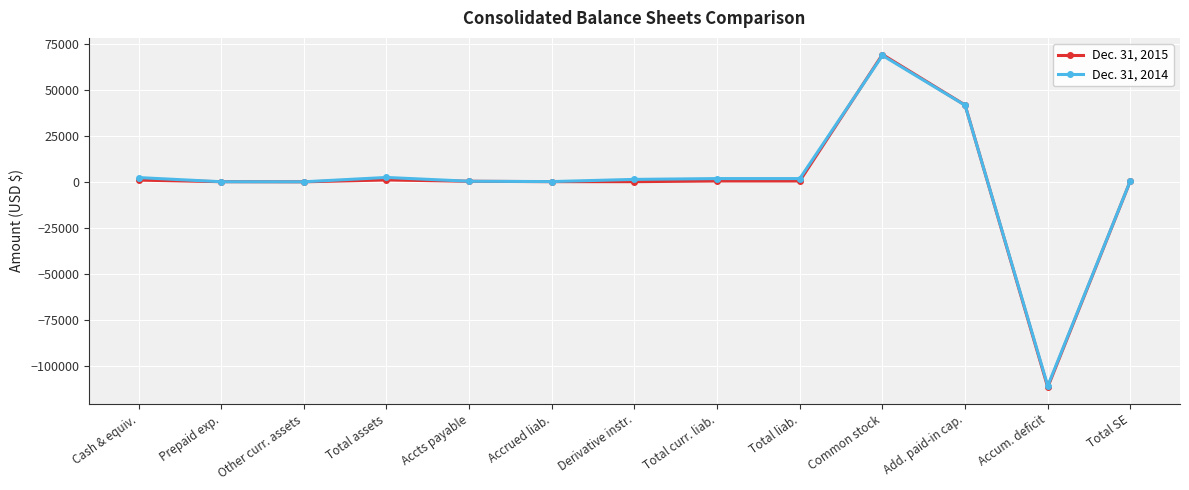

At which category is the sum across all series the highest?

Common stock